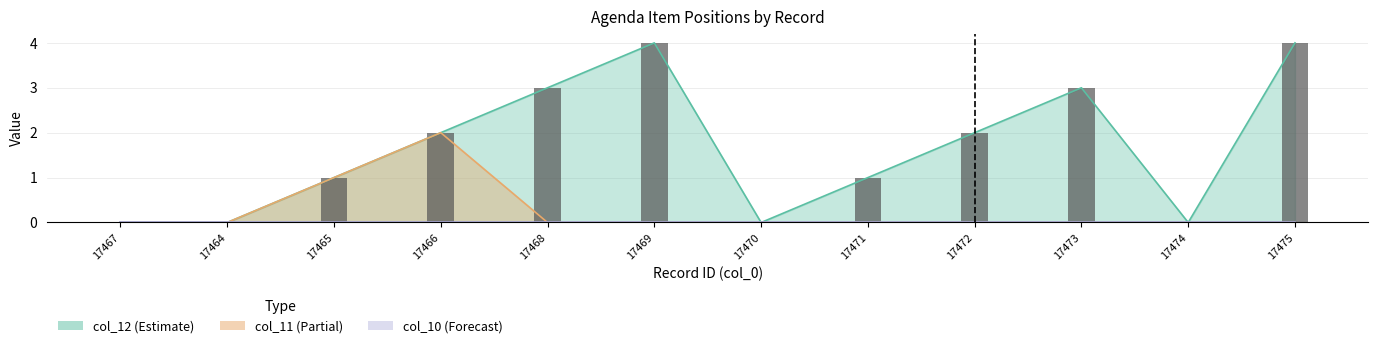

How many values are below 2?

6